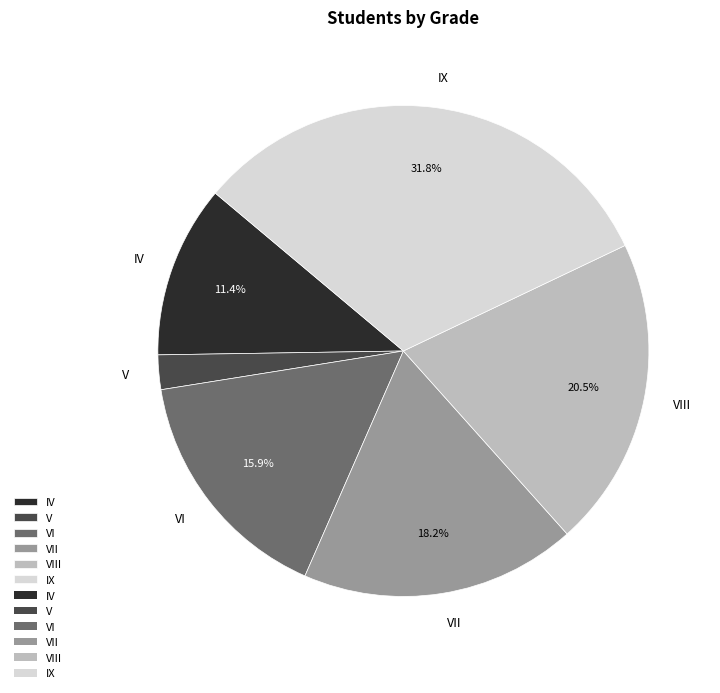

What is the largest slice in the pie chart?

IX